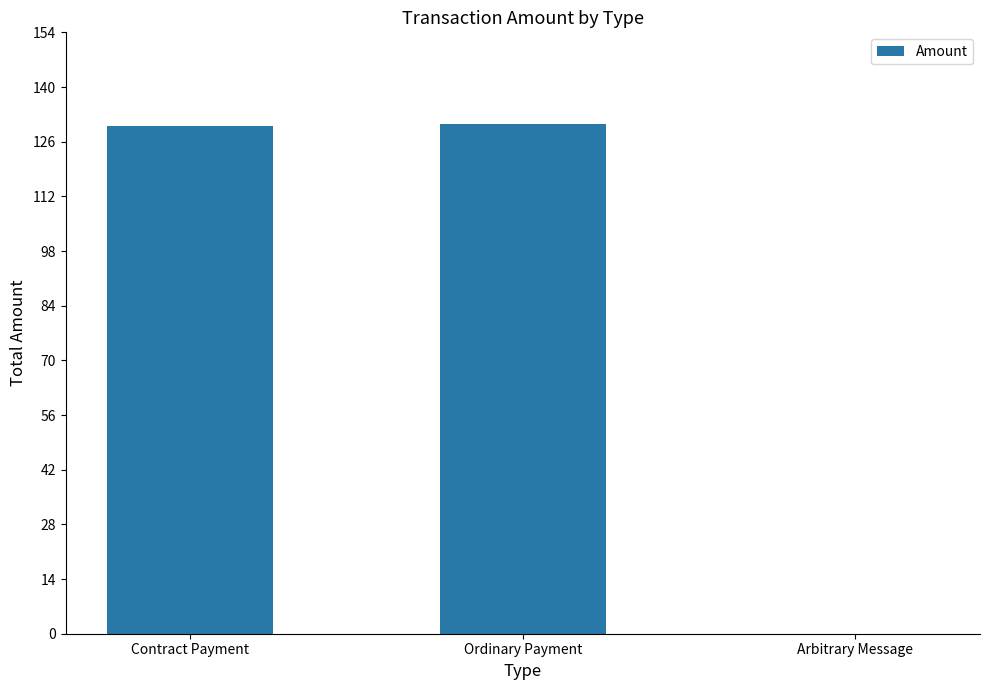

What is the greatest value displayed?

130.5